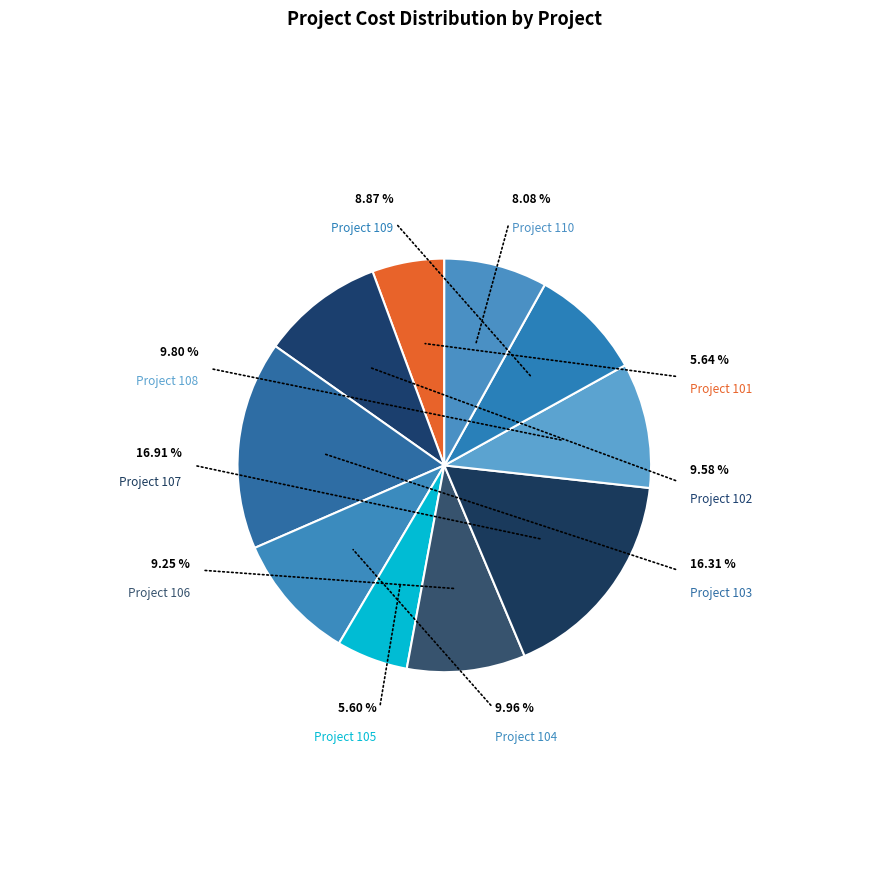

Count the number of slices in the pie.

10